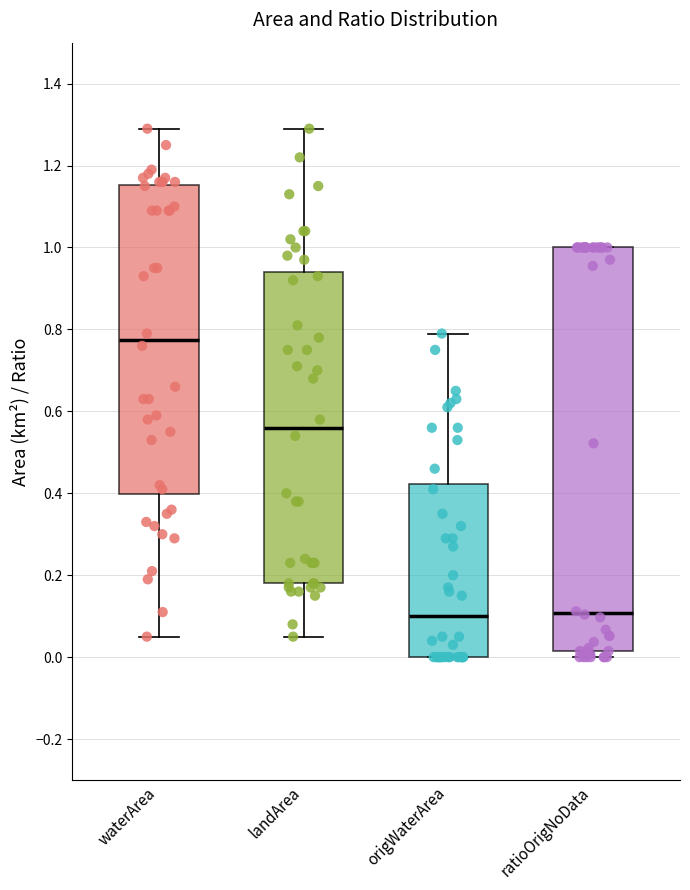

Where does the lower whisker of the box for waterArea end on the y-axis? The values are not printed on the chart, so give them approximately, as read against the axis.

0.06